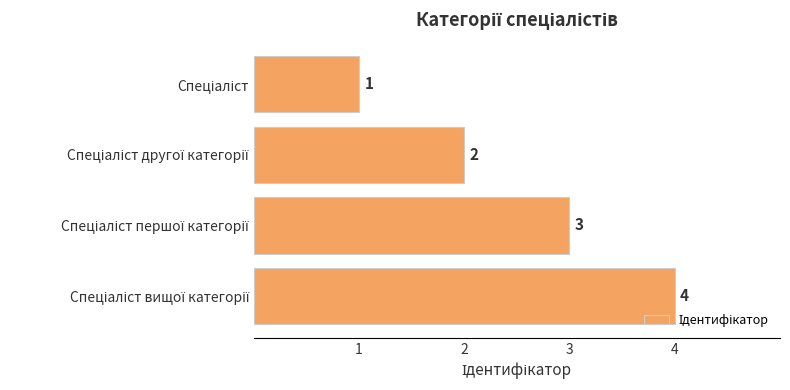

How many values are between 2 and 4?

3